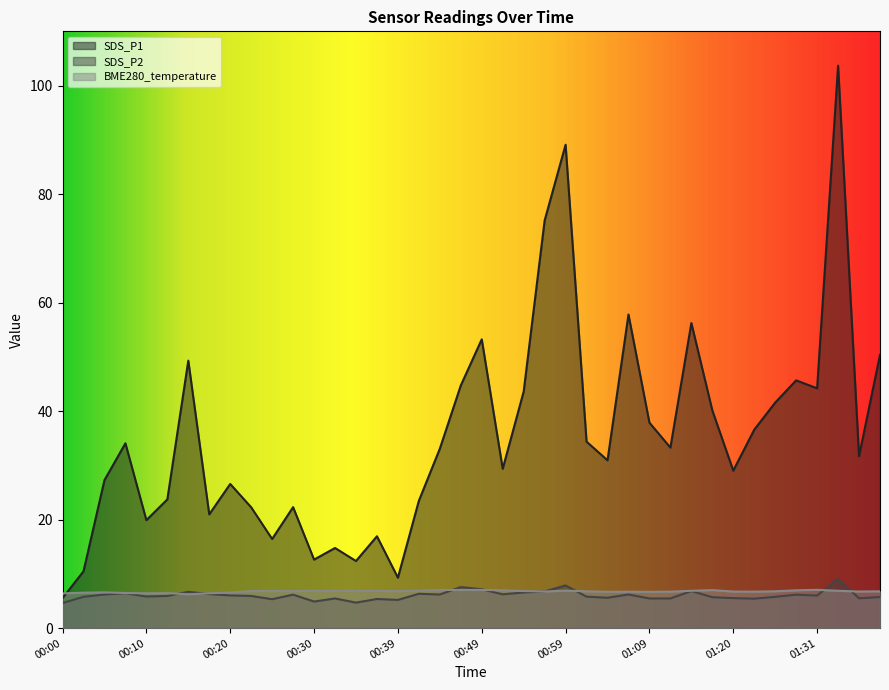

Which series changed the most between 01:09 and 01:23?

SDS_P1